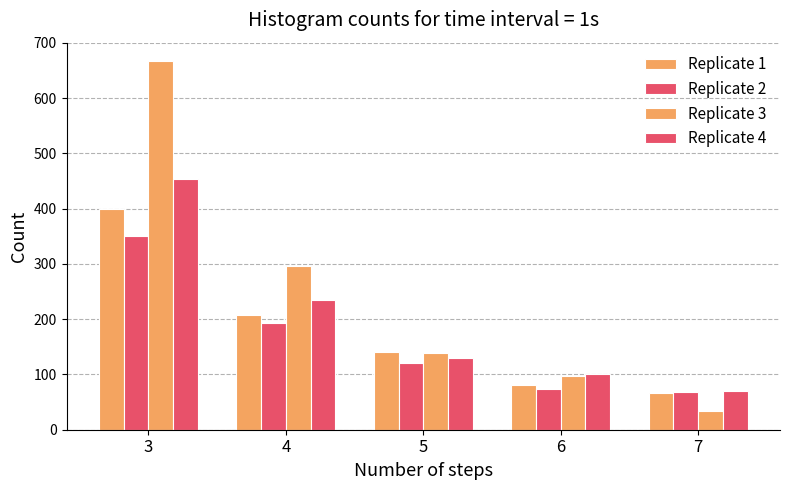

How many data points in Replicate 3 are less than 139?

2